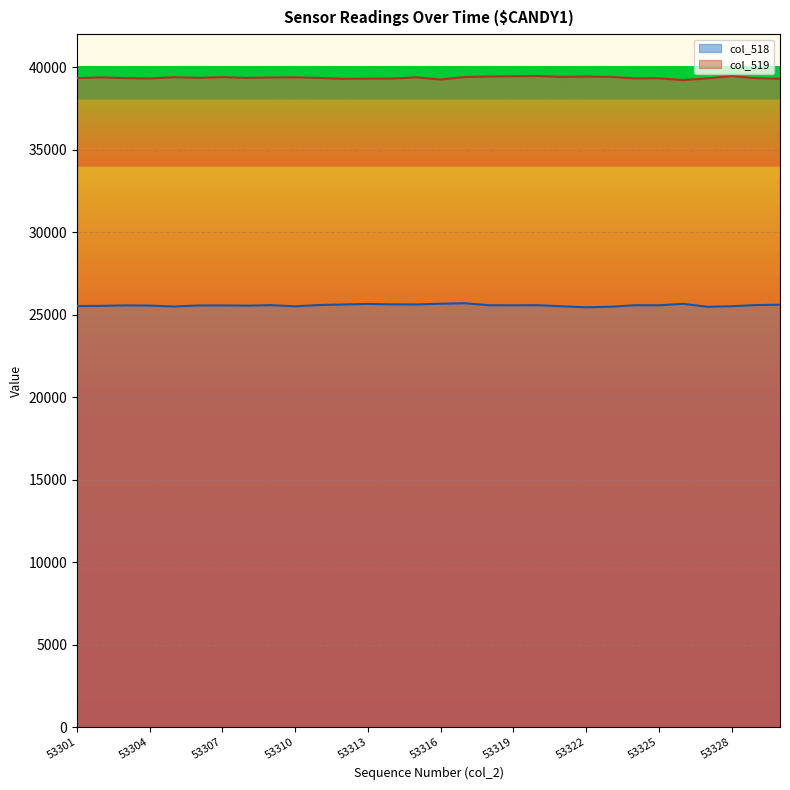

What is the sum of all col_518 values?

767127